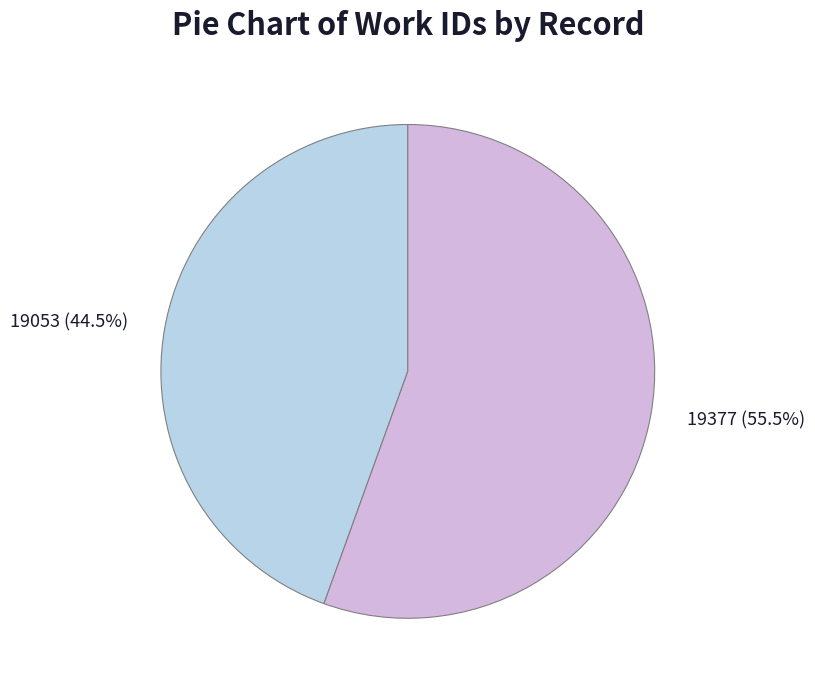

Does any single category account for the majority?

Yes